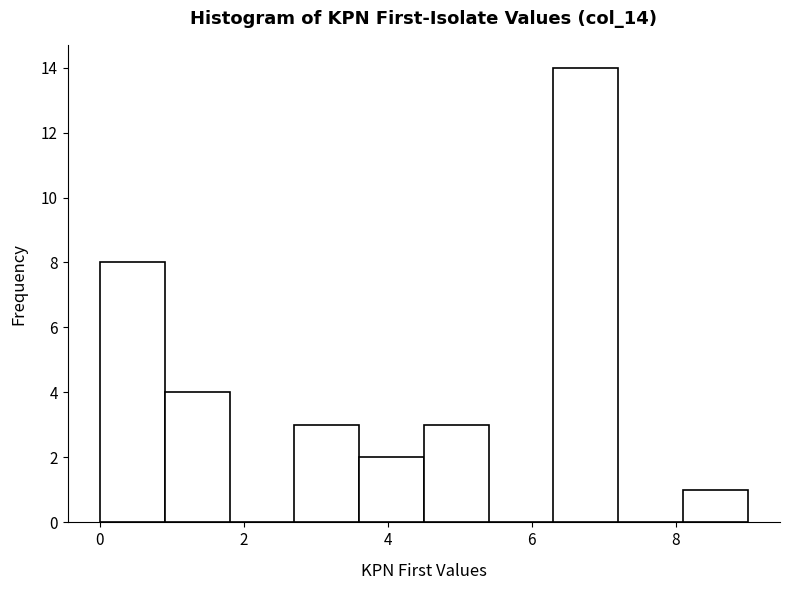

What is the height of the bar covering 4.5 to 5.4 on the x-axis? Neither the bar edges nor the heights are printed on the chart, so give them approximately, as read against the axes.

3